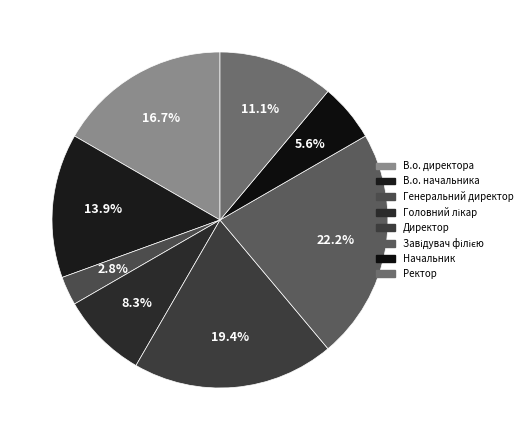

To the nearest percent, what is the difference between the Генеральний директор and Начальник slice percentages?

3%